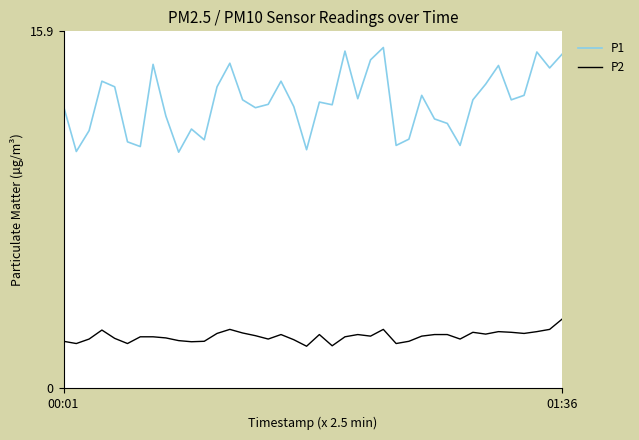

True or false: P2 and P1 intersect in this chart.

False